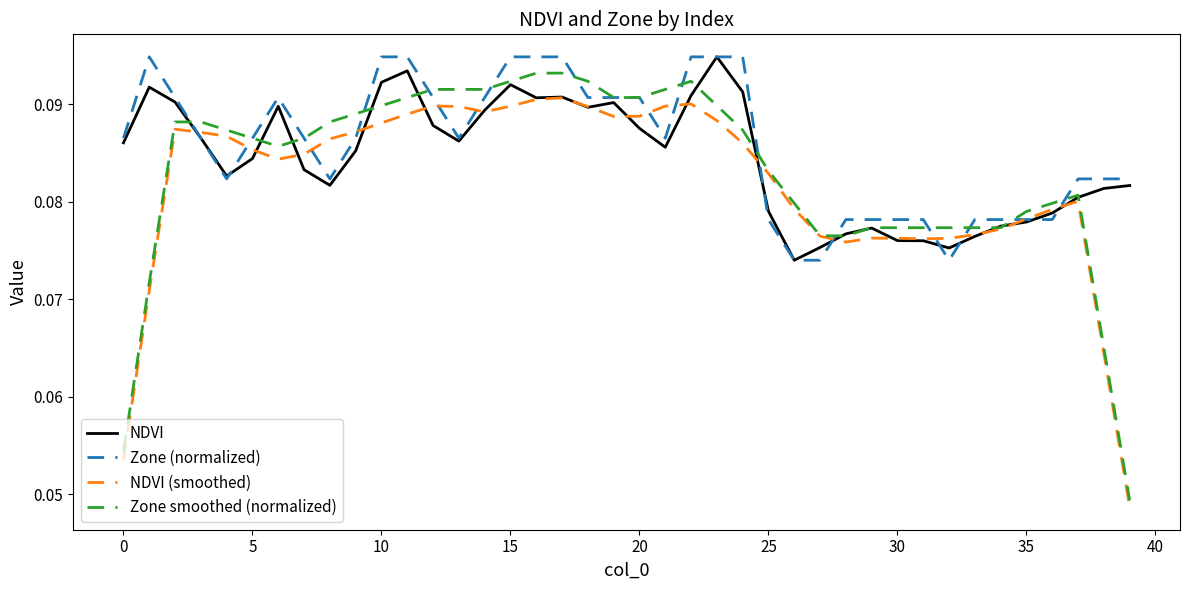

Which series has the largest total across all categories?

Zone (normalized)